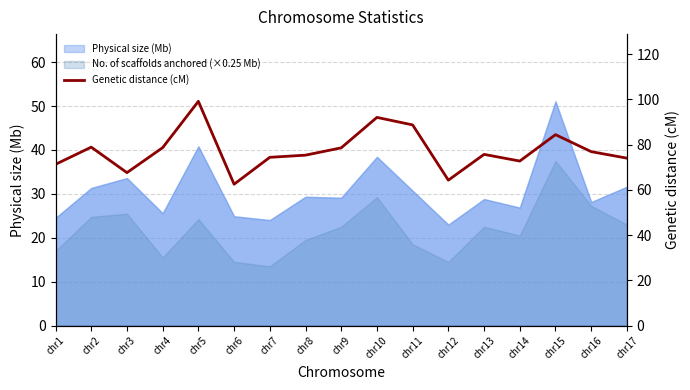

List the labels in order of value, largest first.

chr5, chr10, chr11, chr15, chr2, chr4, chr9, chr16, chr13, chr8, chr7, chr17, chr14, chr1, chr3, chr12, chr6